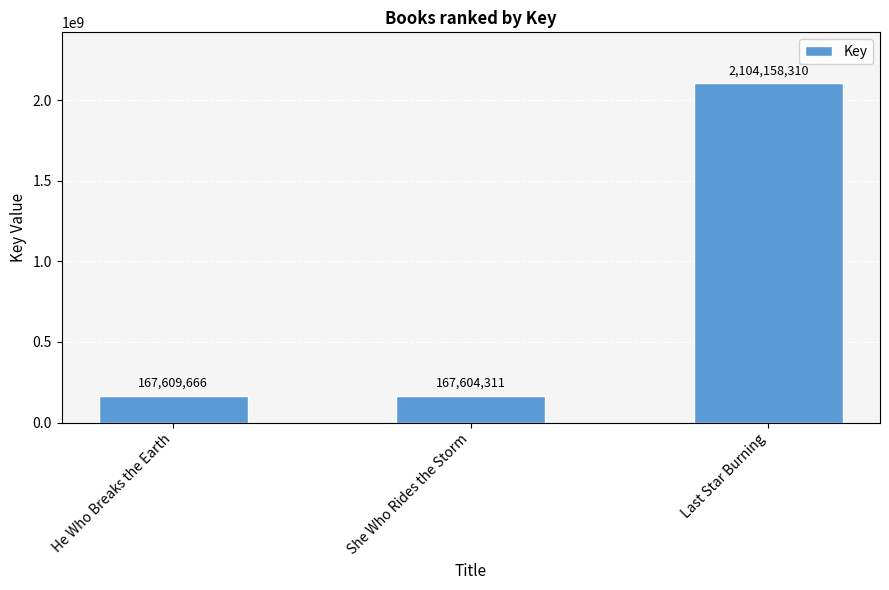

Which category has the highest value across all series?

Last Star Burning